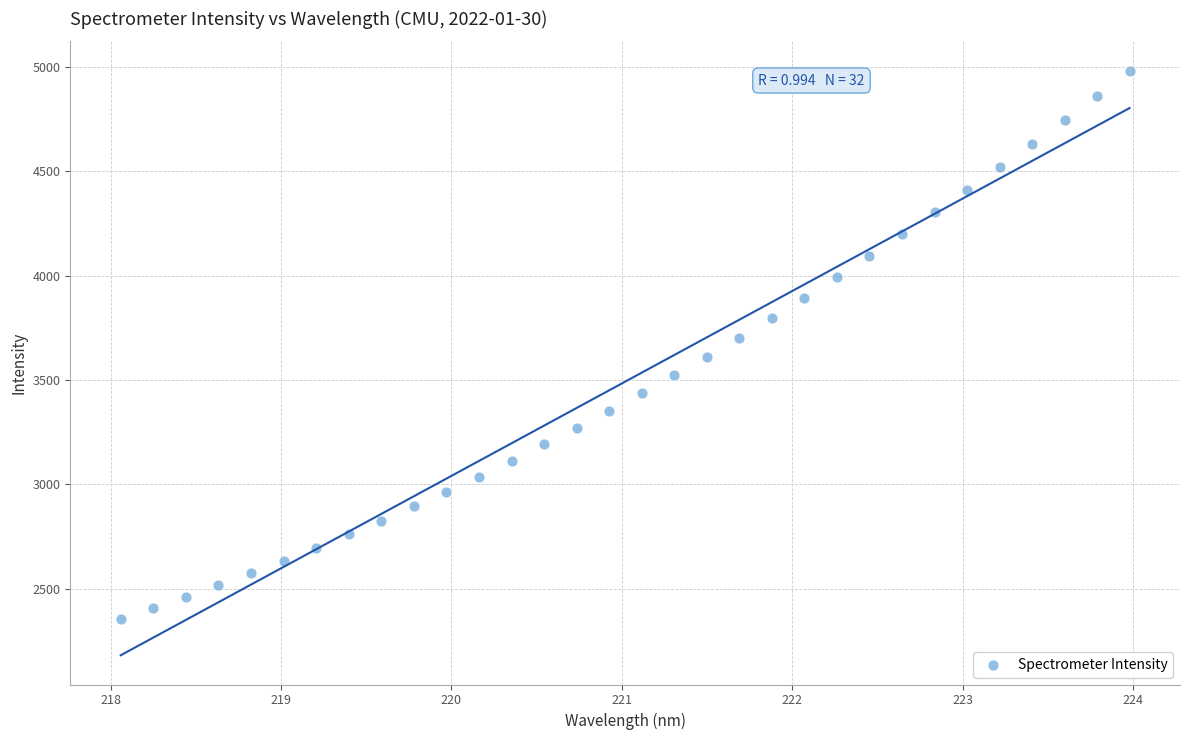

What is the range of Y values (max minus min)?

2624.7